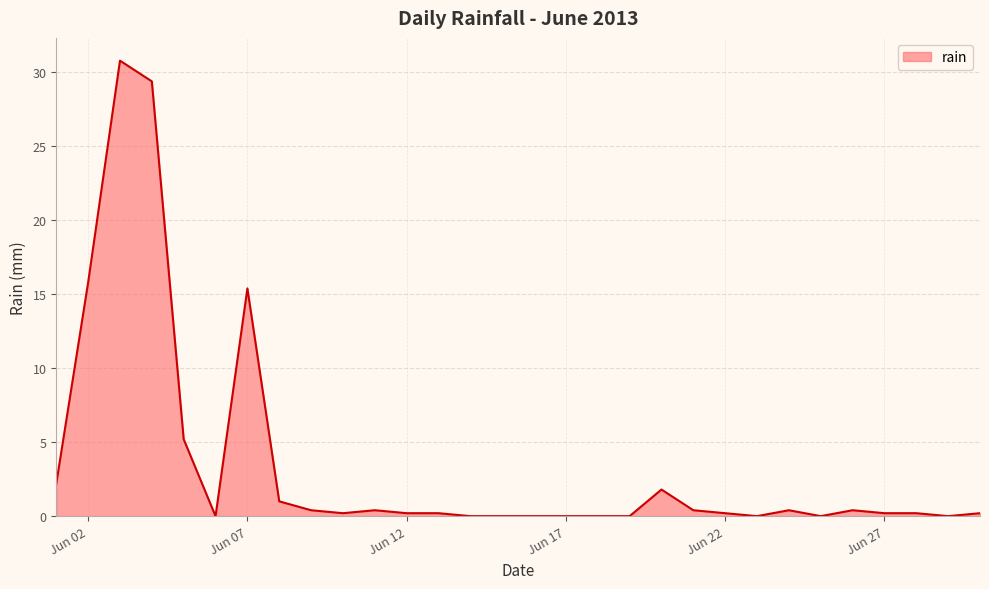

What is the maximum value shown in the chart?

30.8